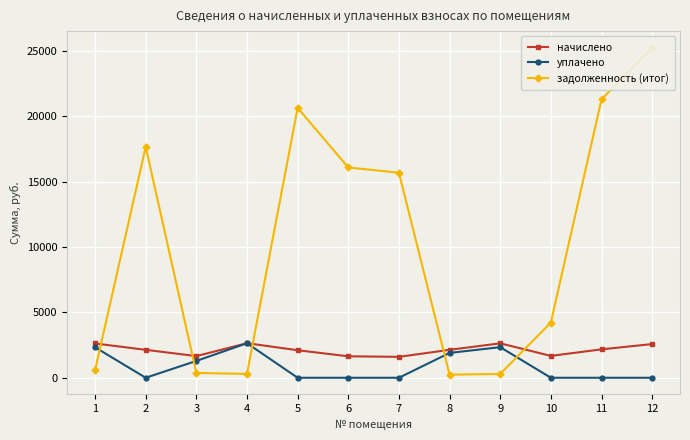

What is the value of the уплачено point at the 9th from the left?

2340.2